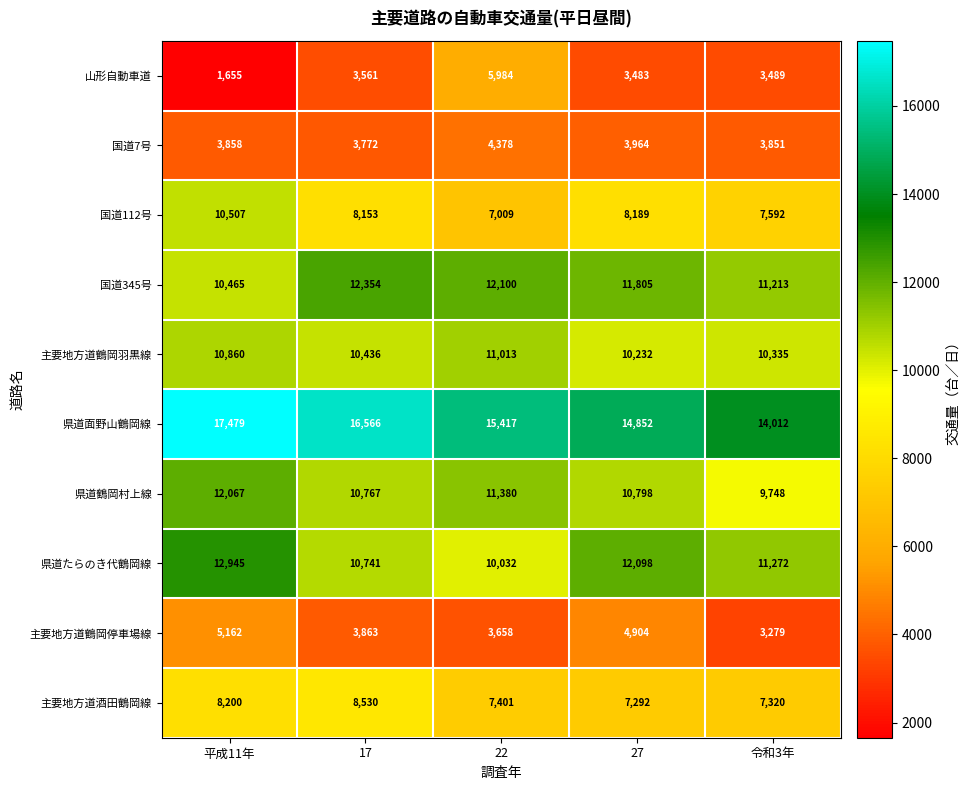

Read the 国道112号 value at 22, to the nearest 50.

7000